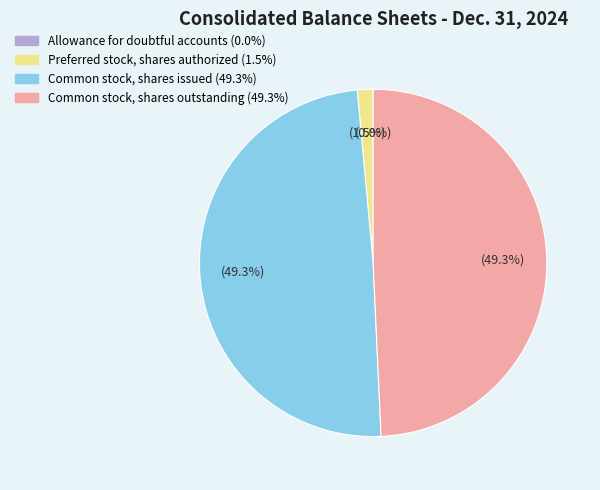

Which has a higher value, Preferred stock, shares authorized or Common stock, shares issued?

Common stock, shares issued